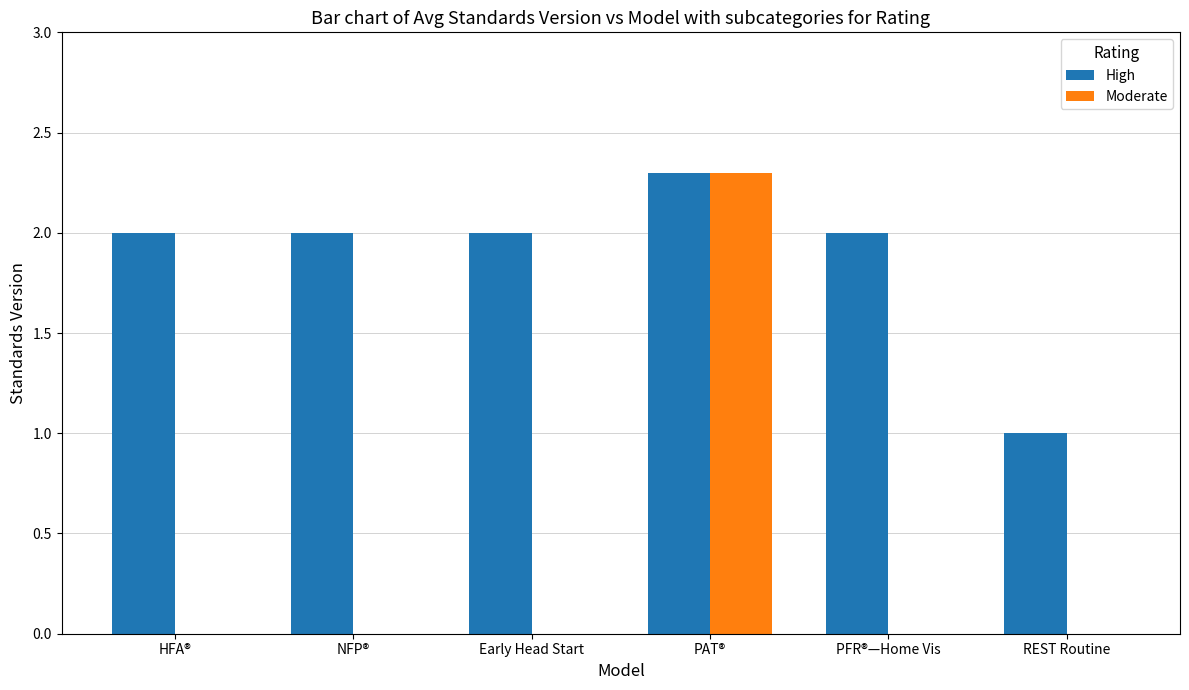

Which series changed the most between PAT® and REST Routine?

Moderate